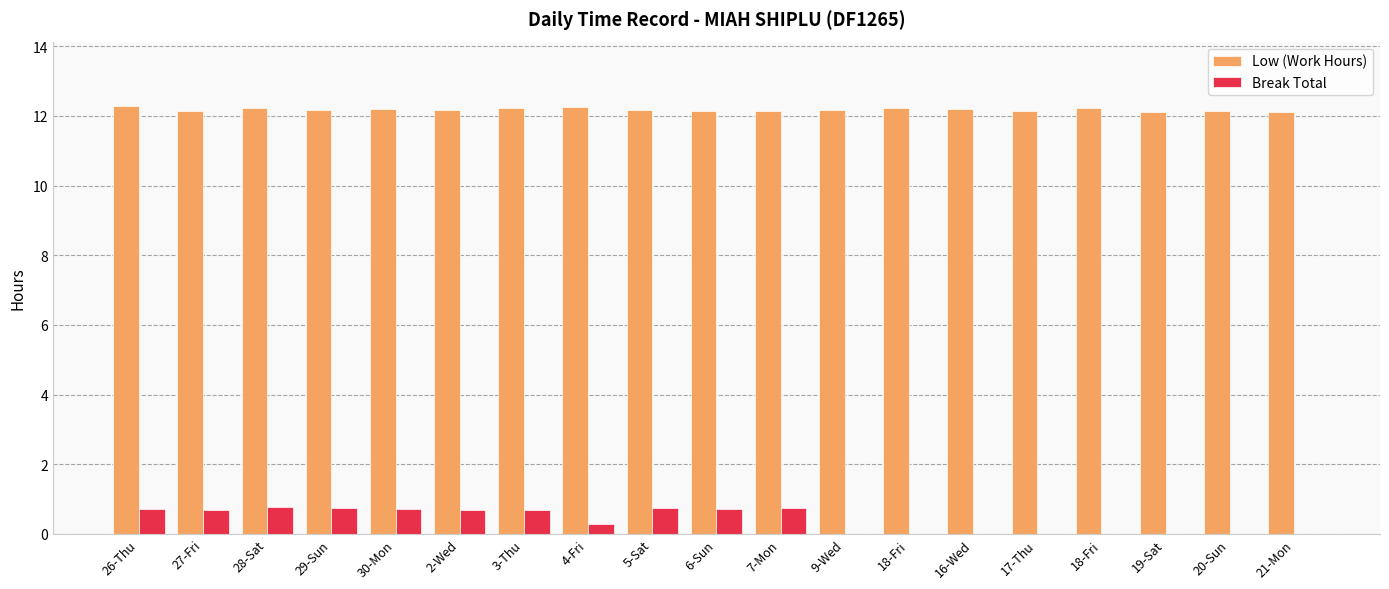

What is the greatest value displayed?

12.3